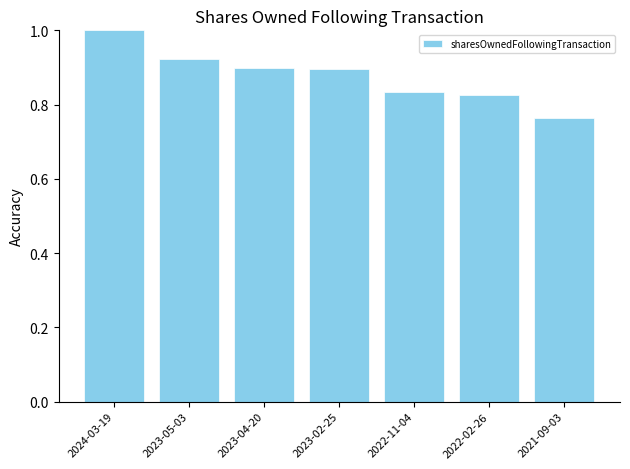

Between 2021-09-03 and 2022-11-04, which is larger?

2022-11-04